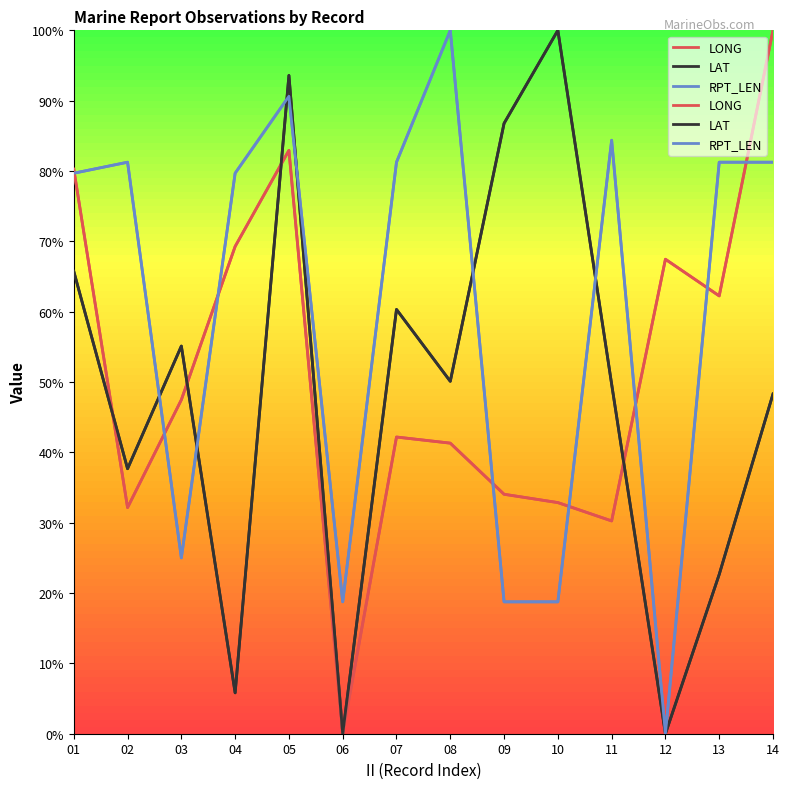

Reading right to left, what are all the values shown in this chart?

LONG: 100.0	62.2	67.5	30.3	32.9	34.0	41.3	42.2	0.0	82.9	69.3	47.5	32.1	80.3
LAT: 48.3	22.6	0.0	49.7	100.0	86.8	50.1	60.3	0.0	93.6	5.8	55.1	37.7	65.7
RPT_LEN: 81.2	81.2	0.0	84.4	18.8	18.8	100.0	81.2	18.8	90.6	79.7	25.0	81.2	79.7